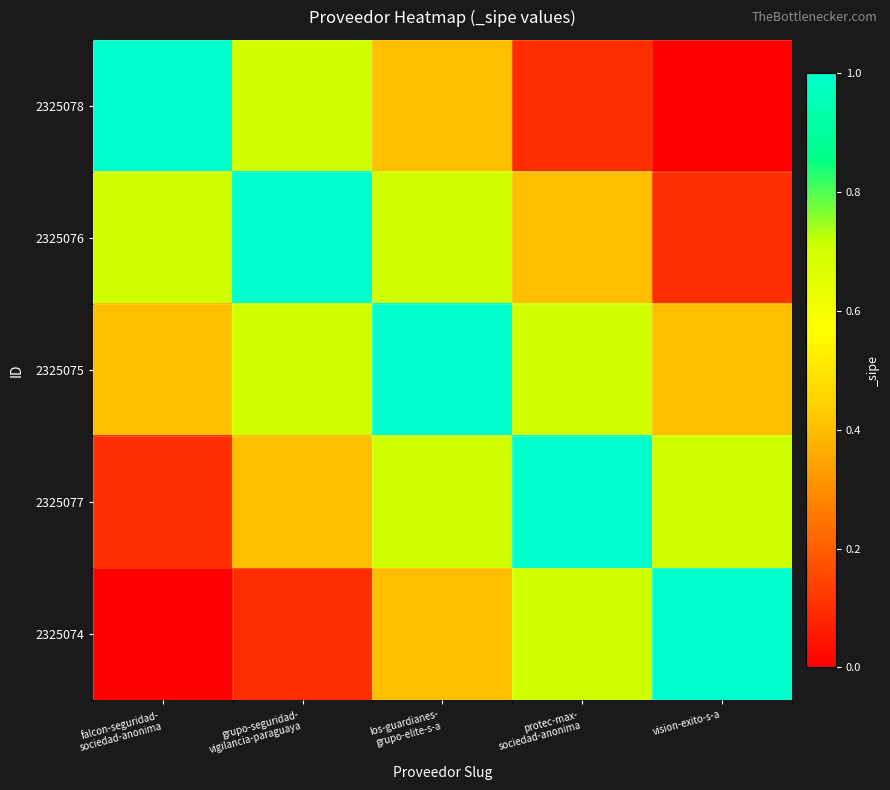

What is the total value across all series at vision-exito-s-a?

2.2